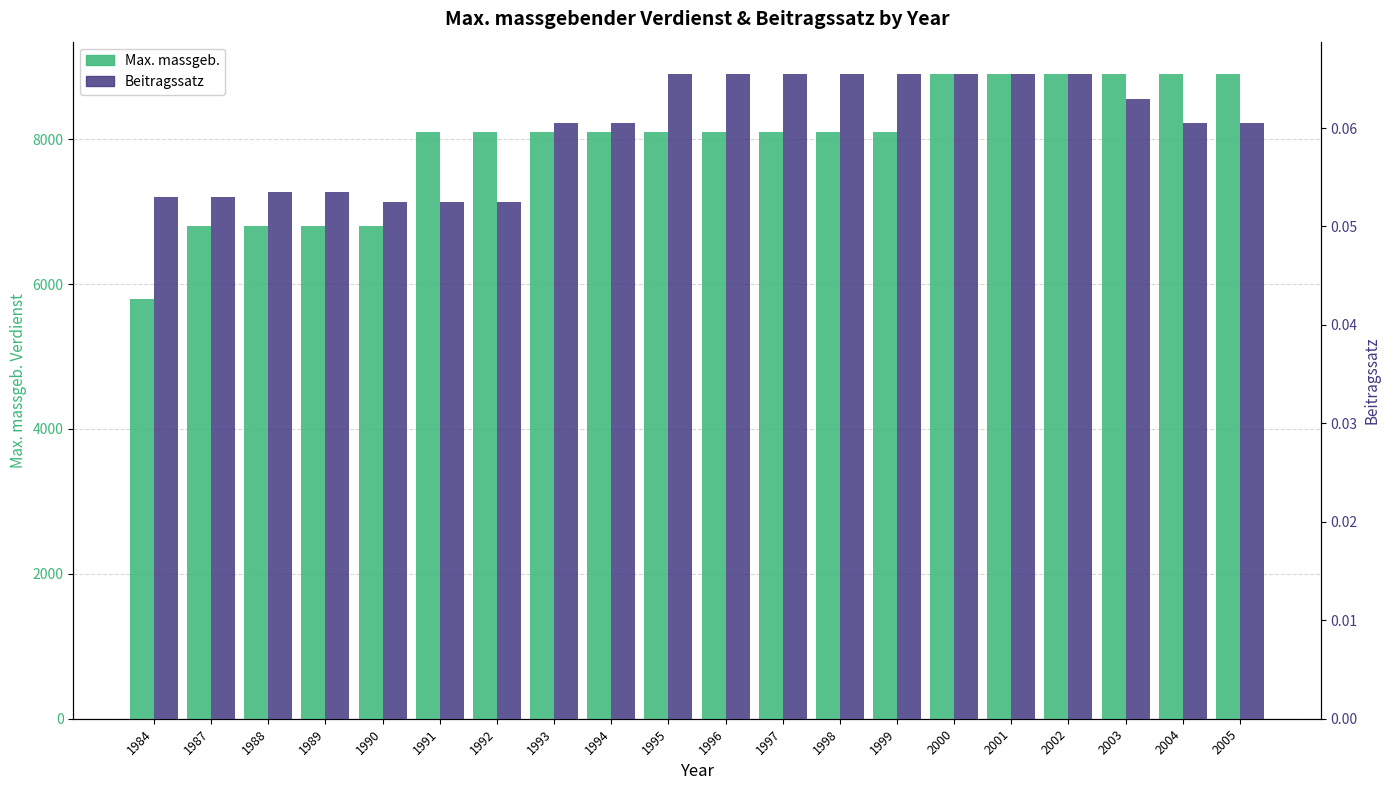

What is the value of the Max. massgeb. bar at the 12th from the left?

8100.0